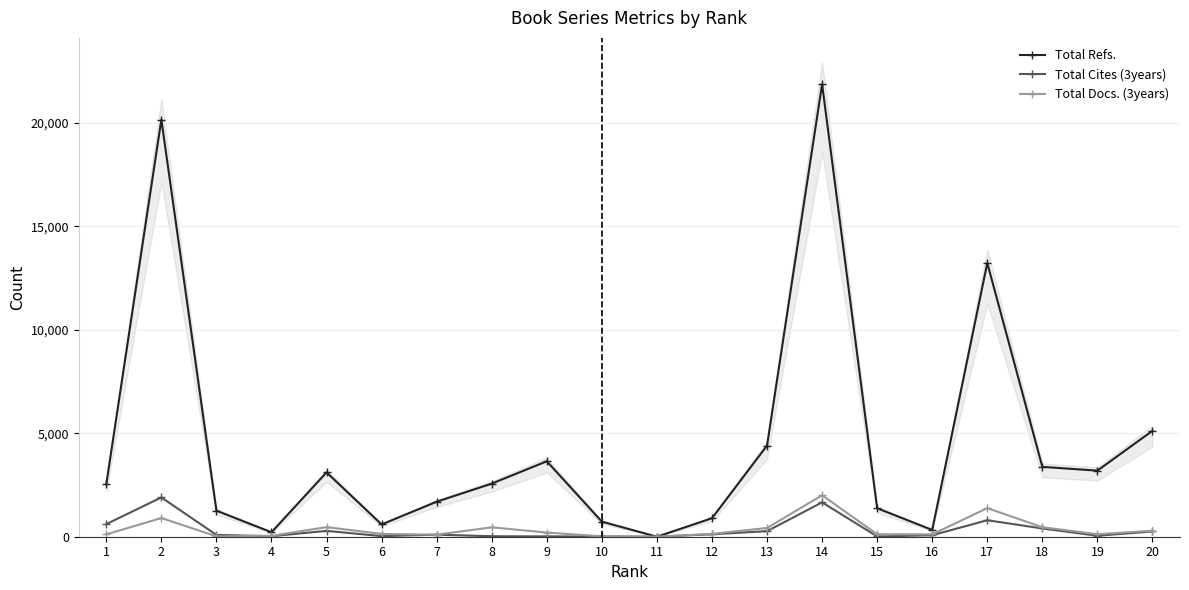

At which category is the sum across all series the highest?

14